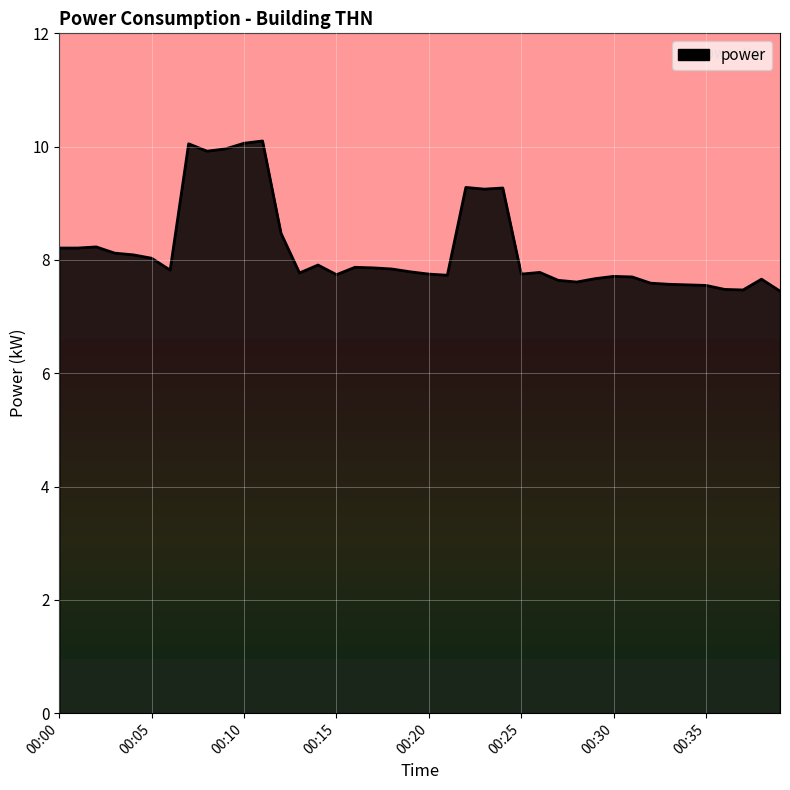

What is the maximum value shown in the chart?

10.1